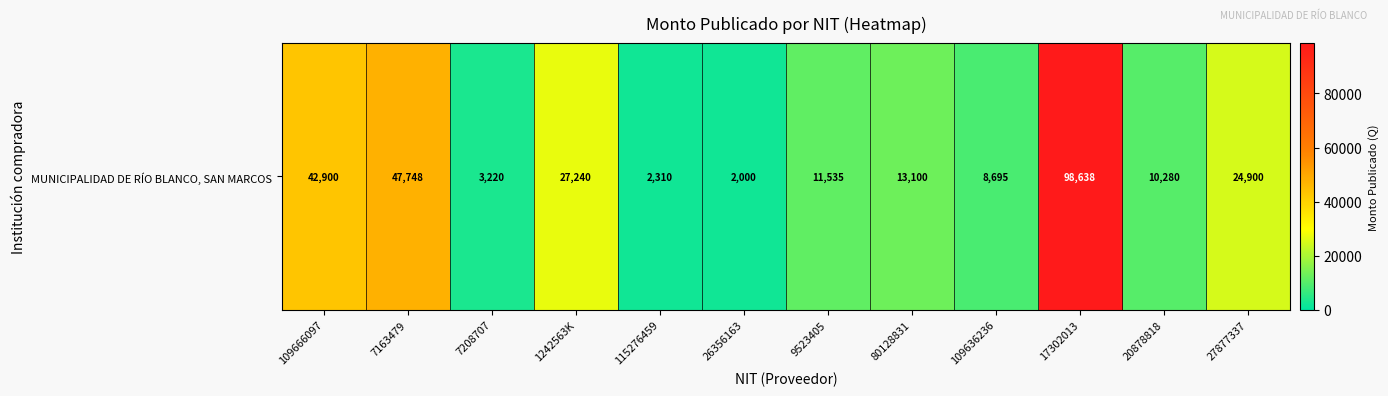

What is the difference between the maximum and minimum values?

96638.0